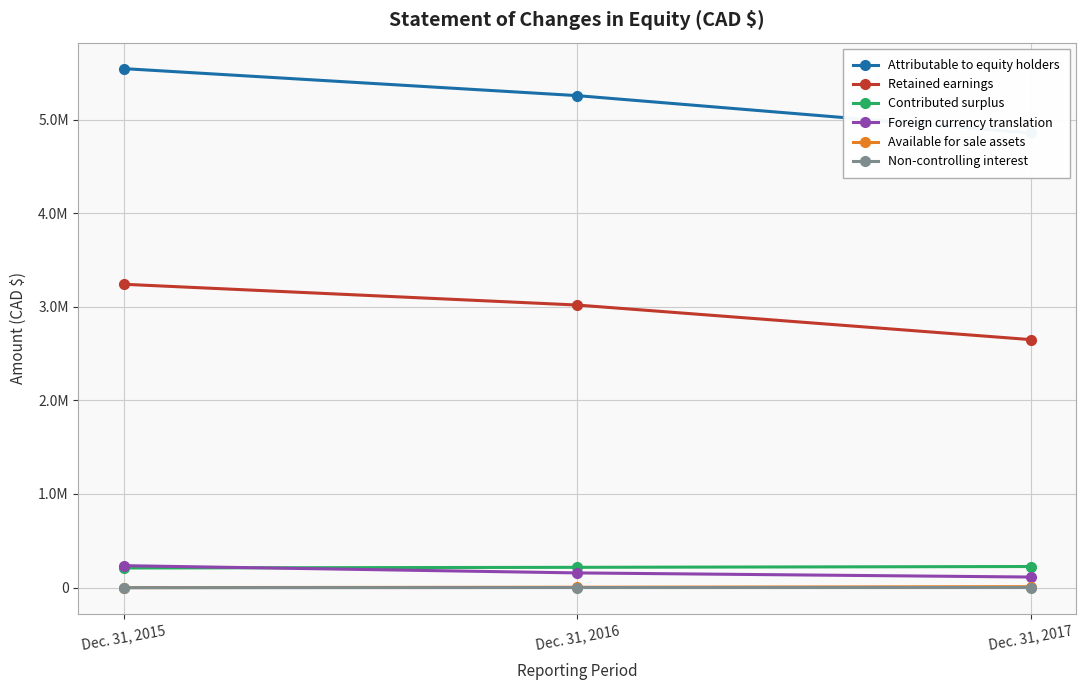

Count the number of data series in this chart.

6